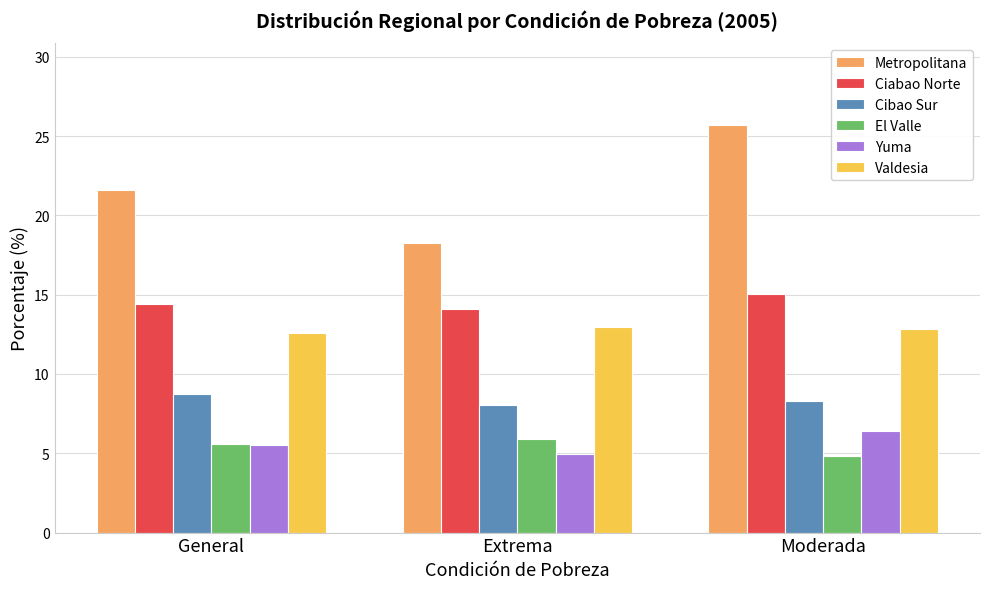

The value of Ciabao Norte at Moderada is 9.4. True or false?

False